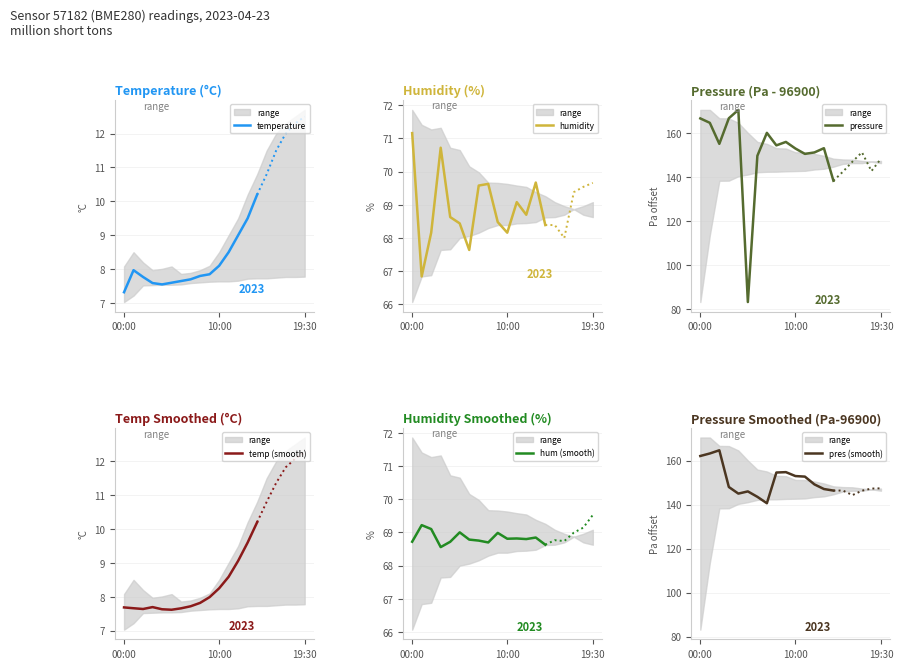

Which category has the lowest value in the temperature series?

00:00